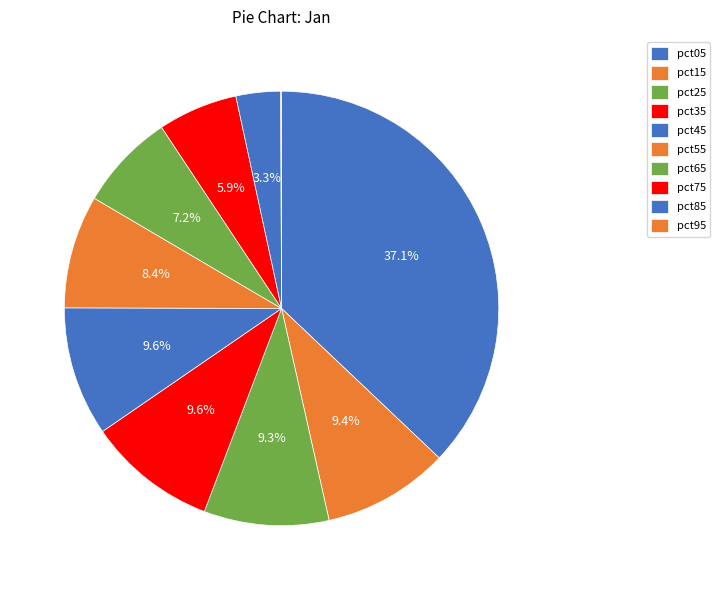

What is the change in value from pct85 to pct95?

-0.6